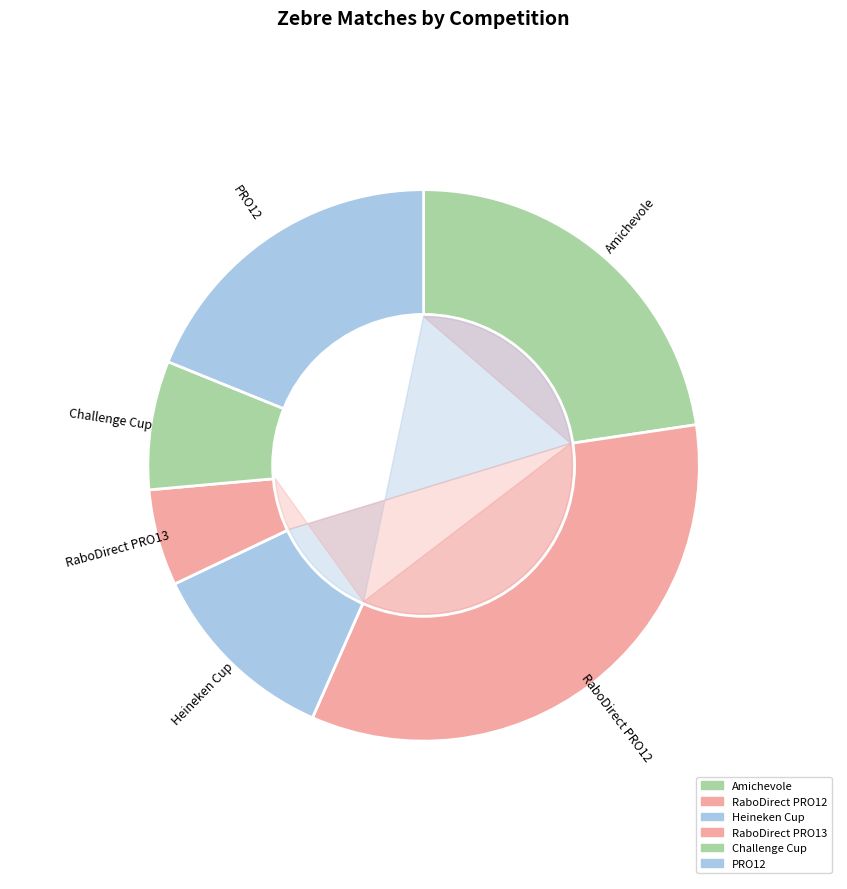

Count the number of slices in the pie.

10